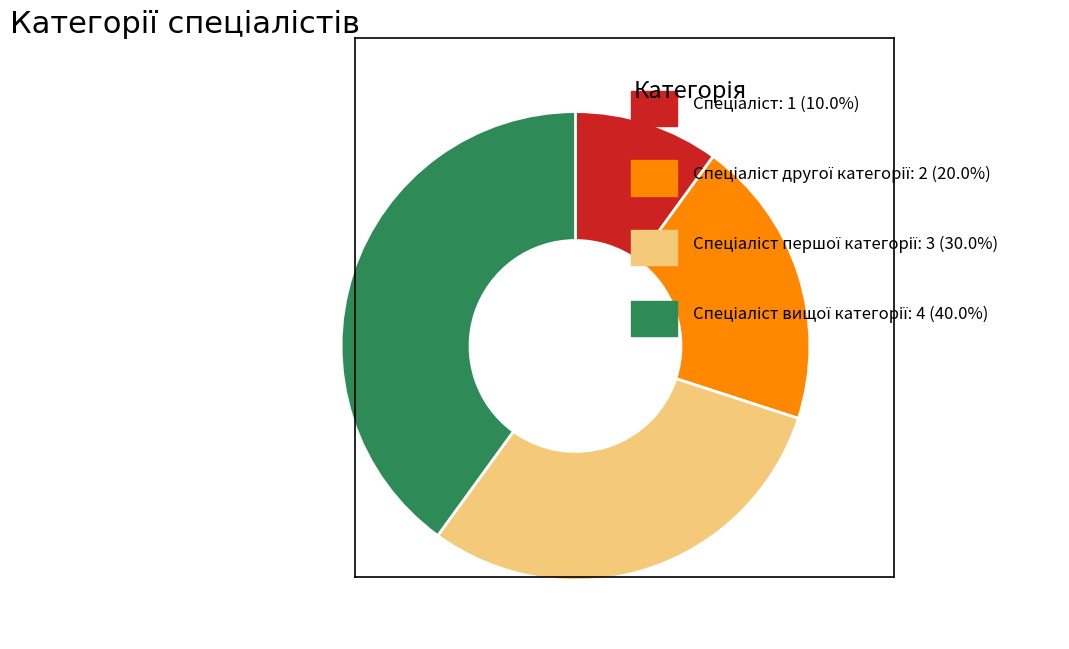

Is there a majority slice in this chart?

No